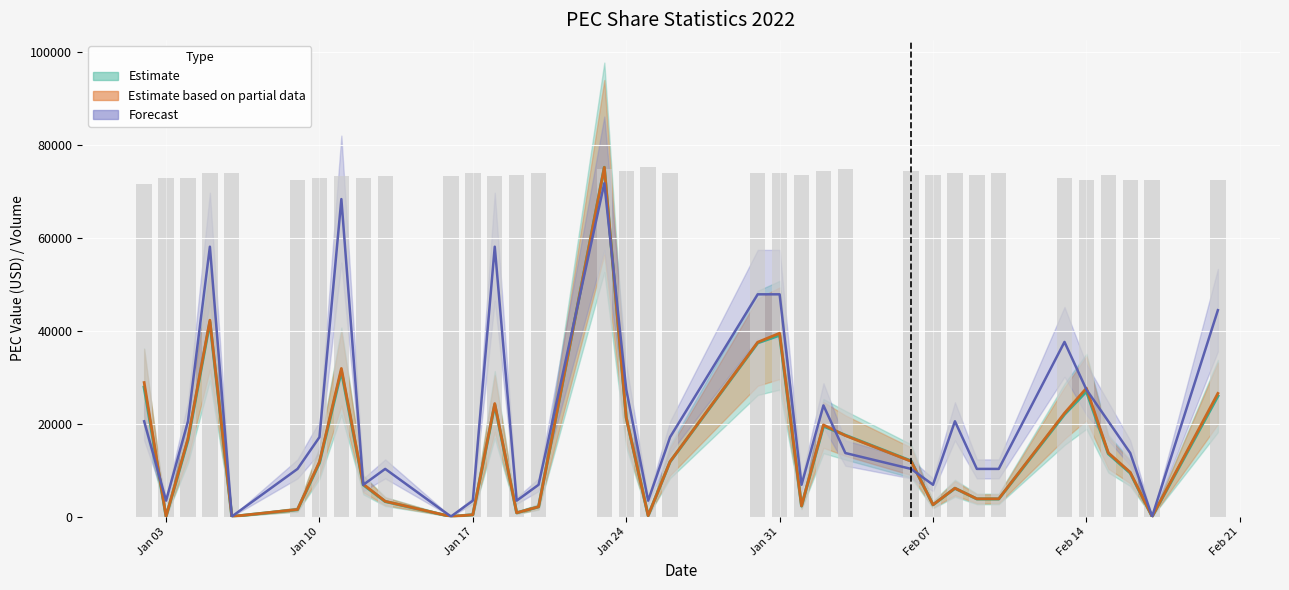

Reading left to right, transcribe all the data shown in this chart.

71728.0	72897.5	72897.5	74067.0	74067.0	72507.7	72897.5	73287.3	72897.5	73287.3	73287.3	74067.0	73287.3	73677.2	74067.0	74846.6	74456.8	75236.5	74067.0	74067.0	74067.0	73677.2	74456.8	74846.6	74456.8	73677.2	74067.0	73677.2	74067.0	72897.5	72507.7	73677.2	72507.7	72507.7	72507.7